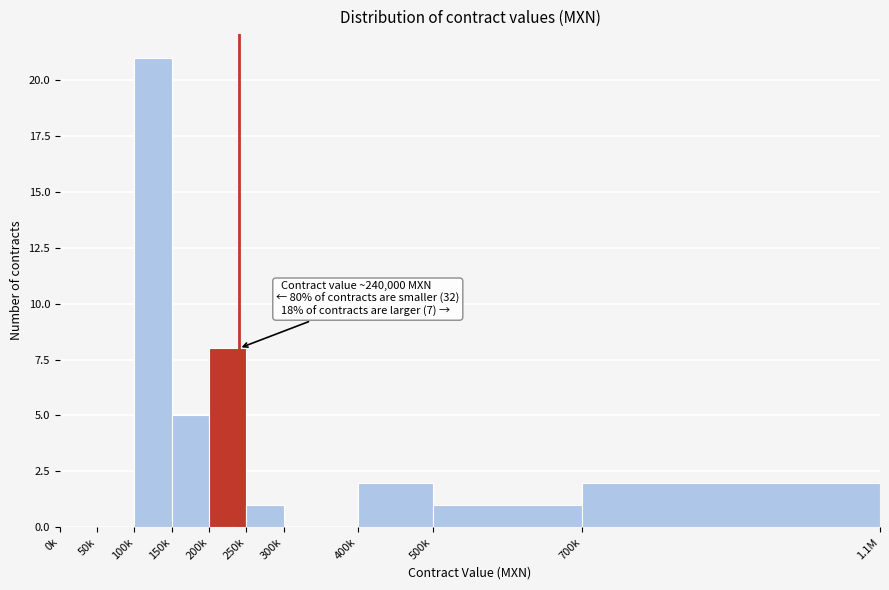

Reading left to right, what are all the values shown in this chart?

0k=0	50k=0	100k=21	150k=5	200k=8	250k=1	300k=0	400k=2	500k=1	700k=2